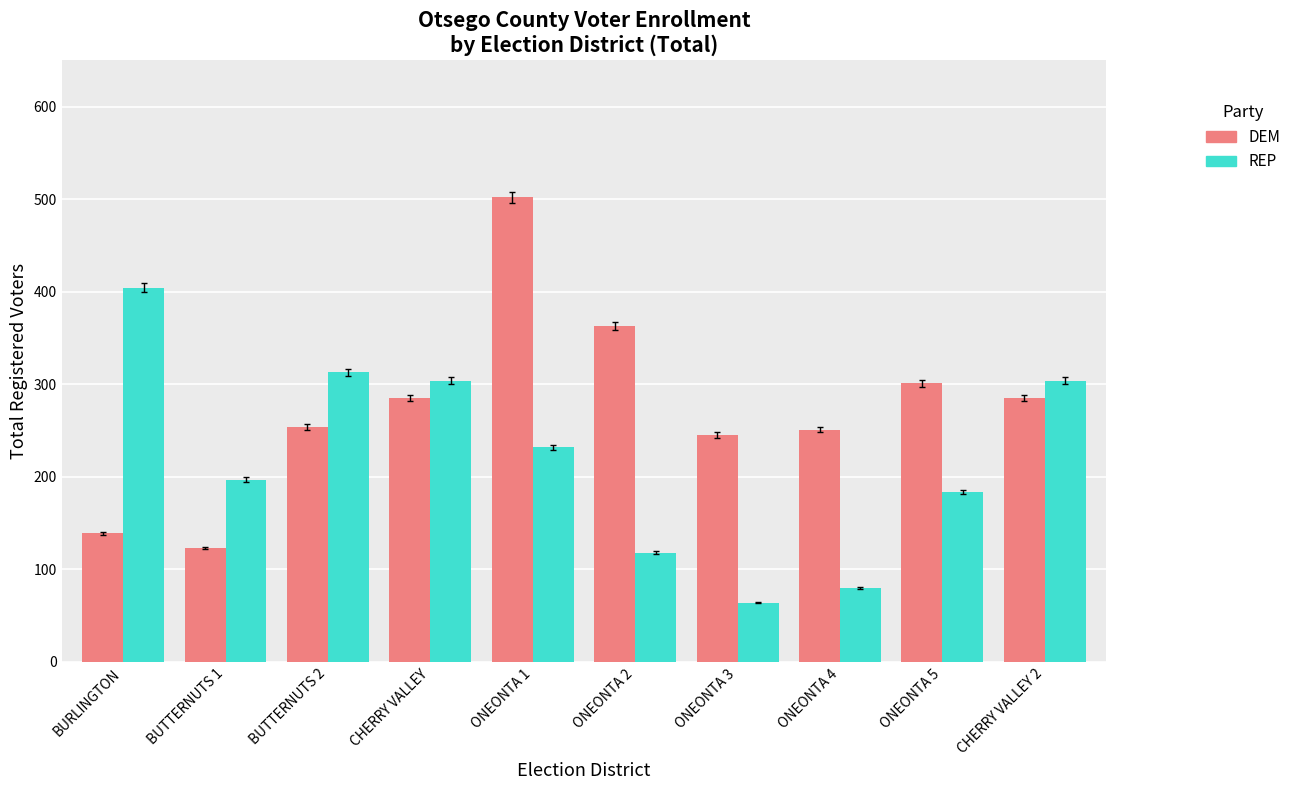

The REP series shows 328 at ONEONTA 5. True or false?

False